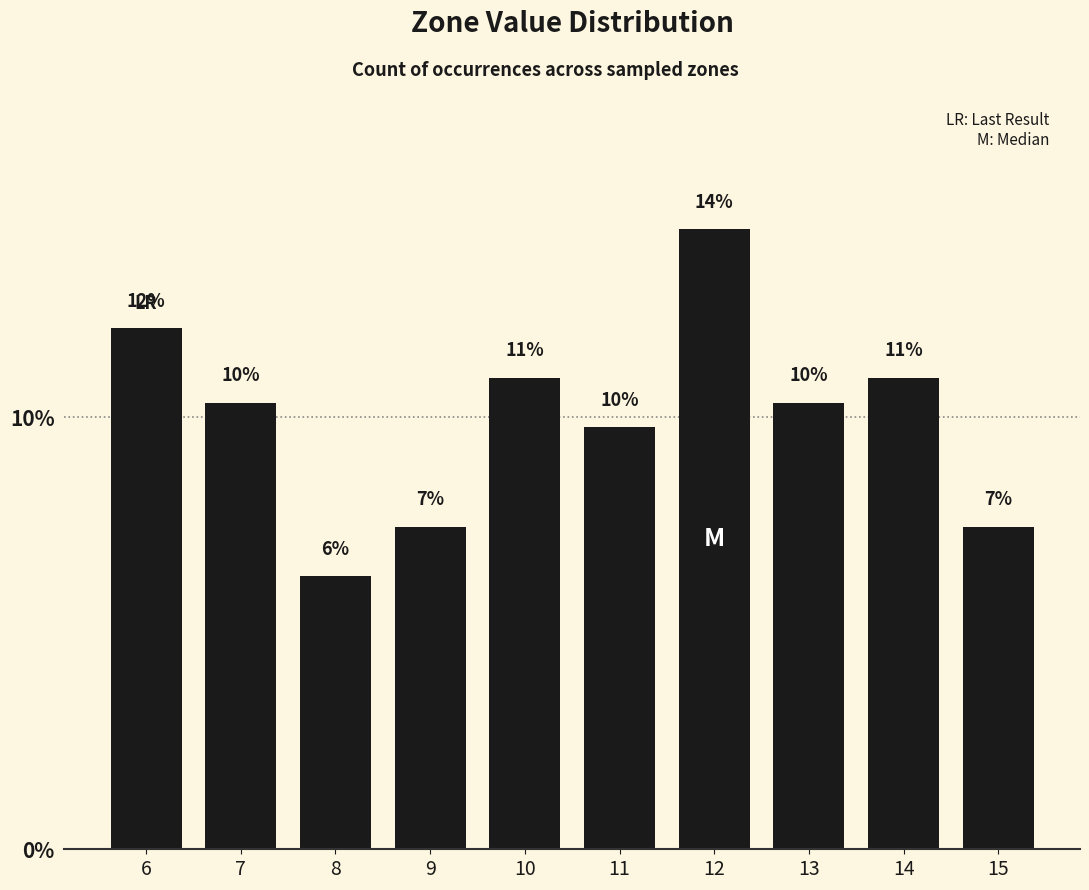

What is the value of the 4th bar from the left?

7.5